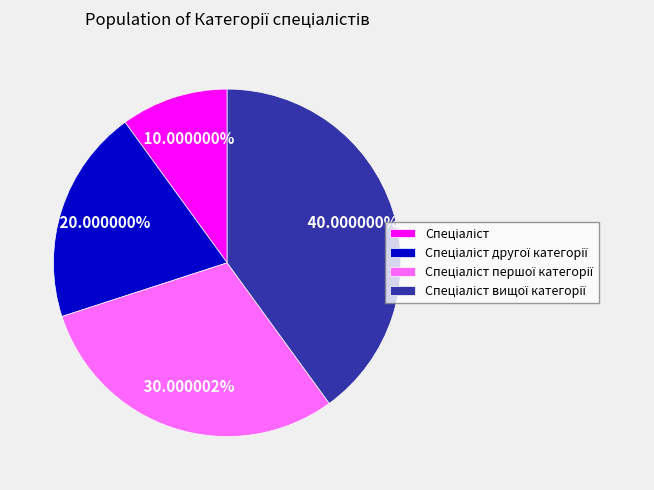

Is there any slice that represents more than half of the pie?

No